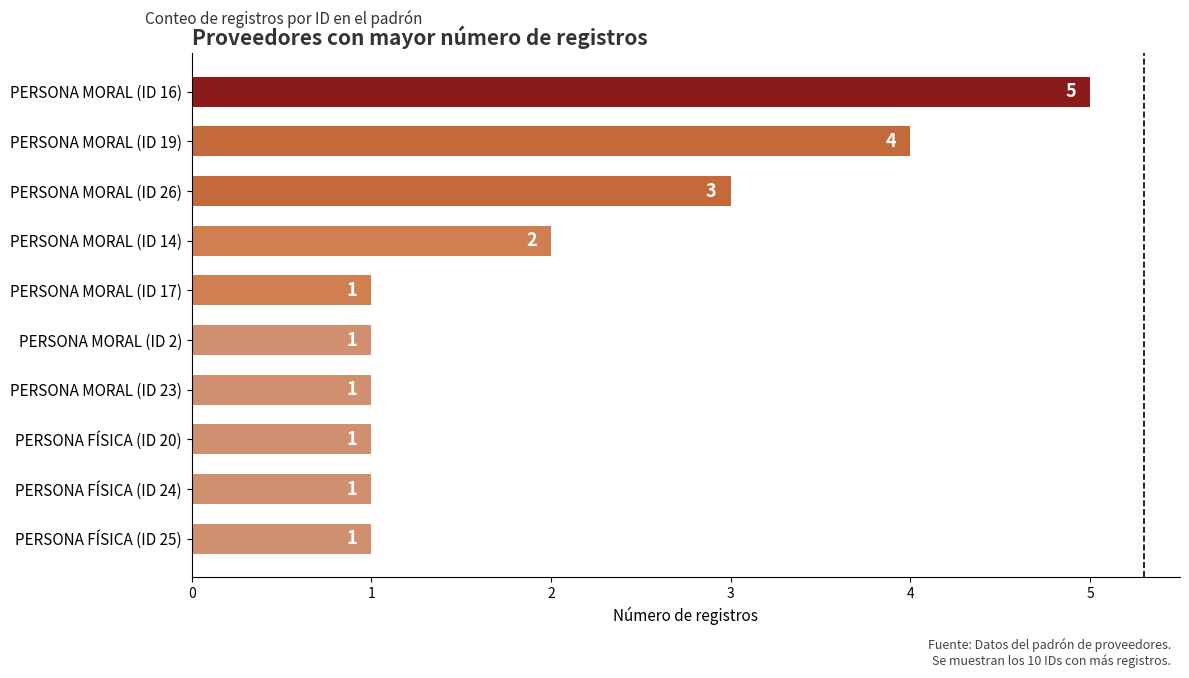

Reading bottom to top, list all the values displayed in this chart.

1	1	1	1	1	1	2	3	4	5